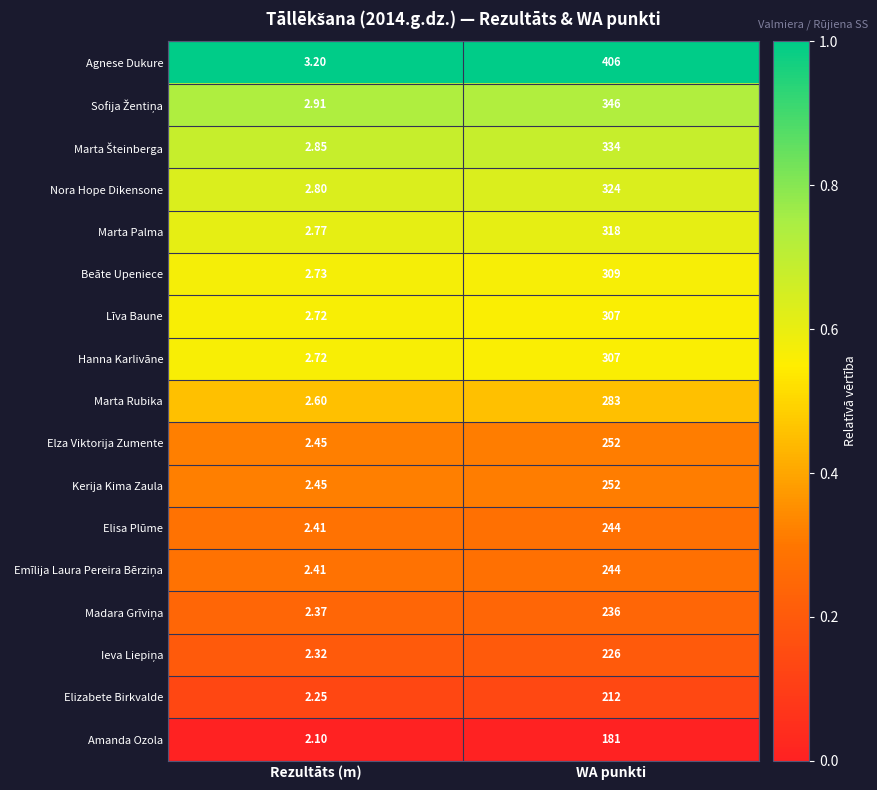

List the labels in order of Agnese Dukure value, smallest first.

Rezultāts (m), WA punkti